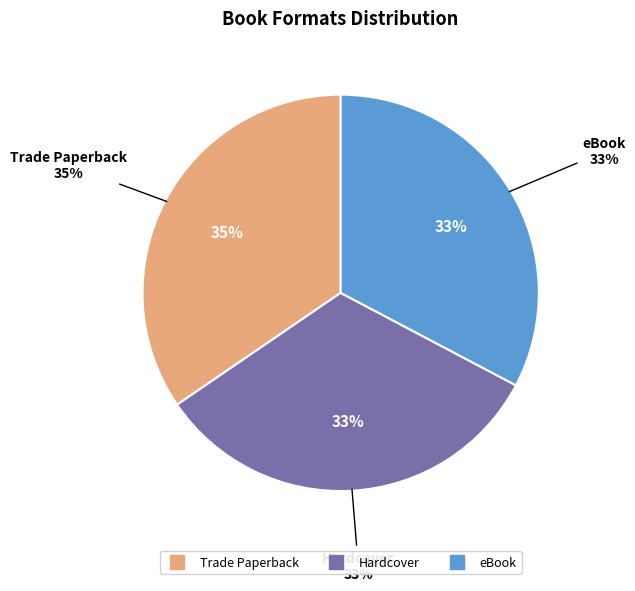

To the nearest percent, what is the difference between the largest and smallest slice percentages?

2%